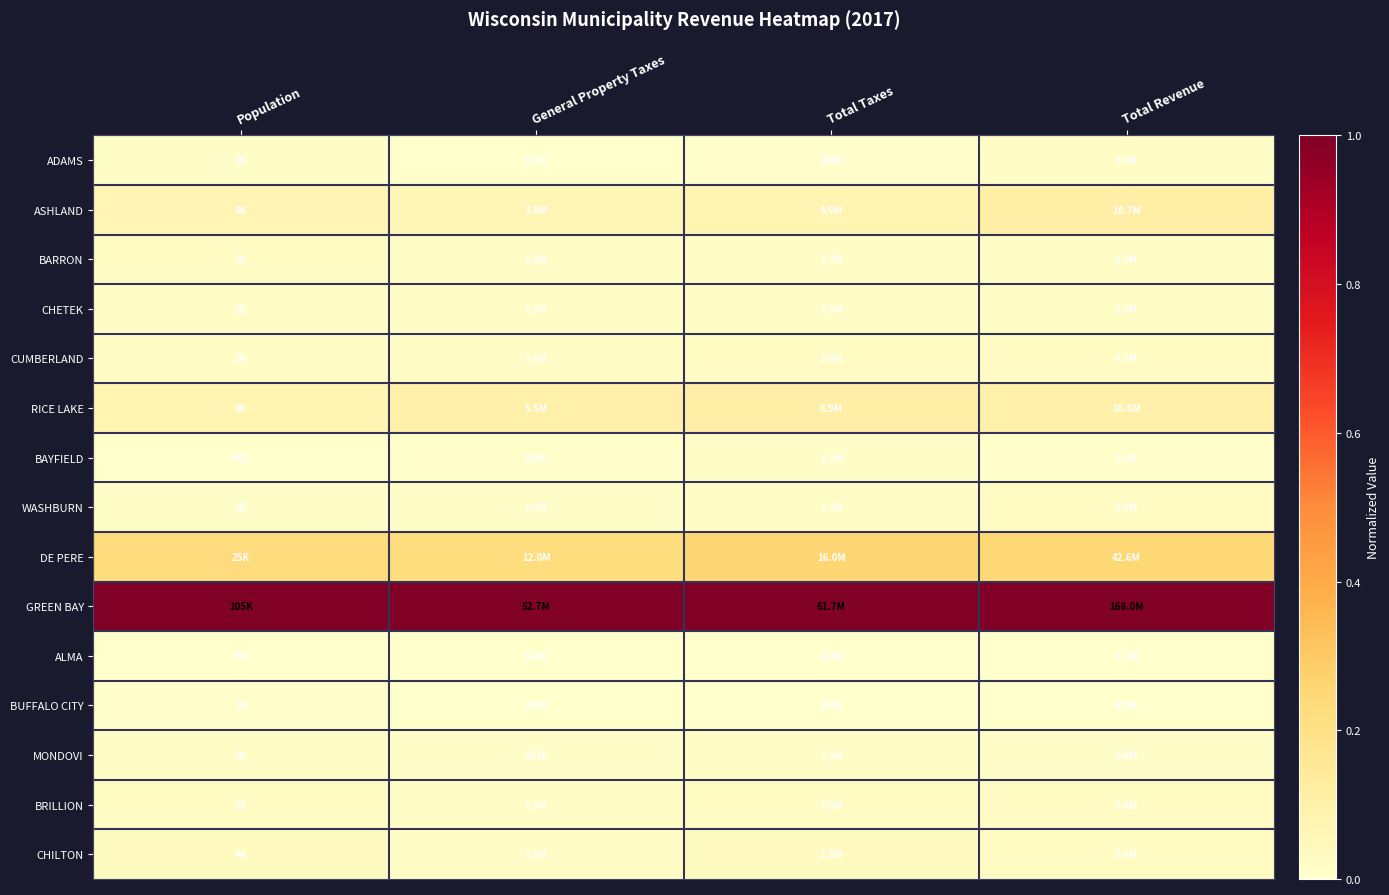

Which label corresponds to the largest value in the chart?

Population